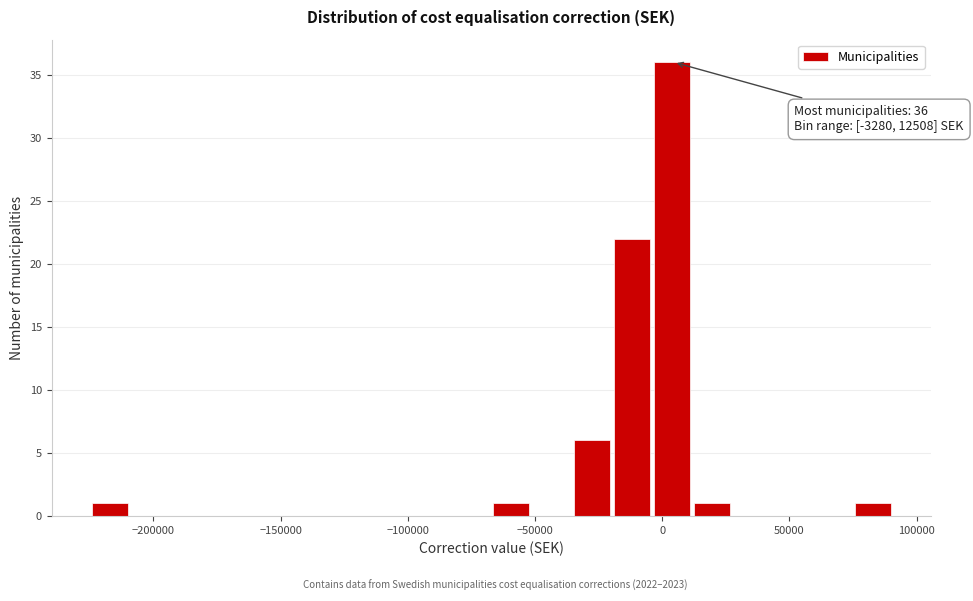

Around what value on the x-axis is the tallest bar? Give the approximate position of its centre, as read against the axis.

5000